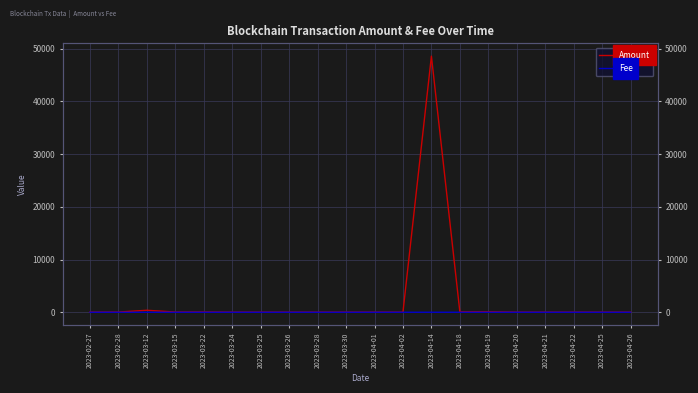

Where is the first local maximum for Amount?

2023-03-12